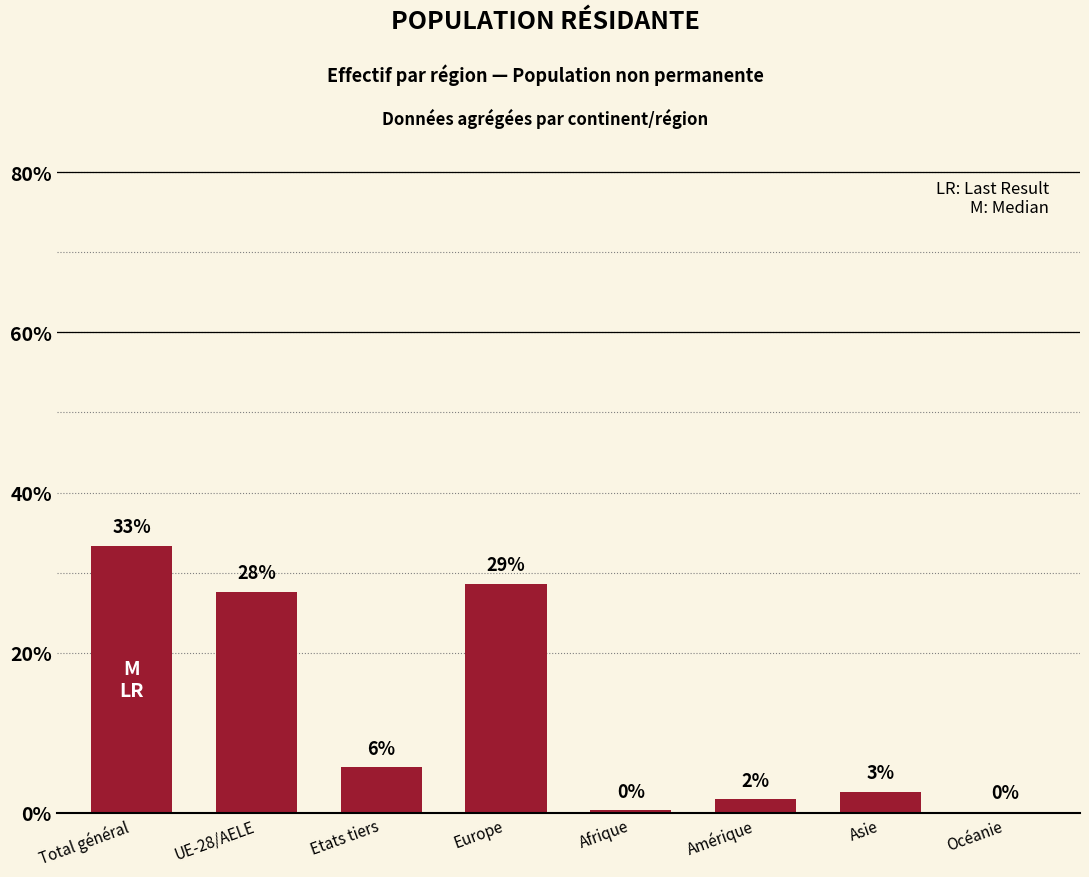

Are the bars horizontal?

No